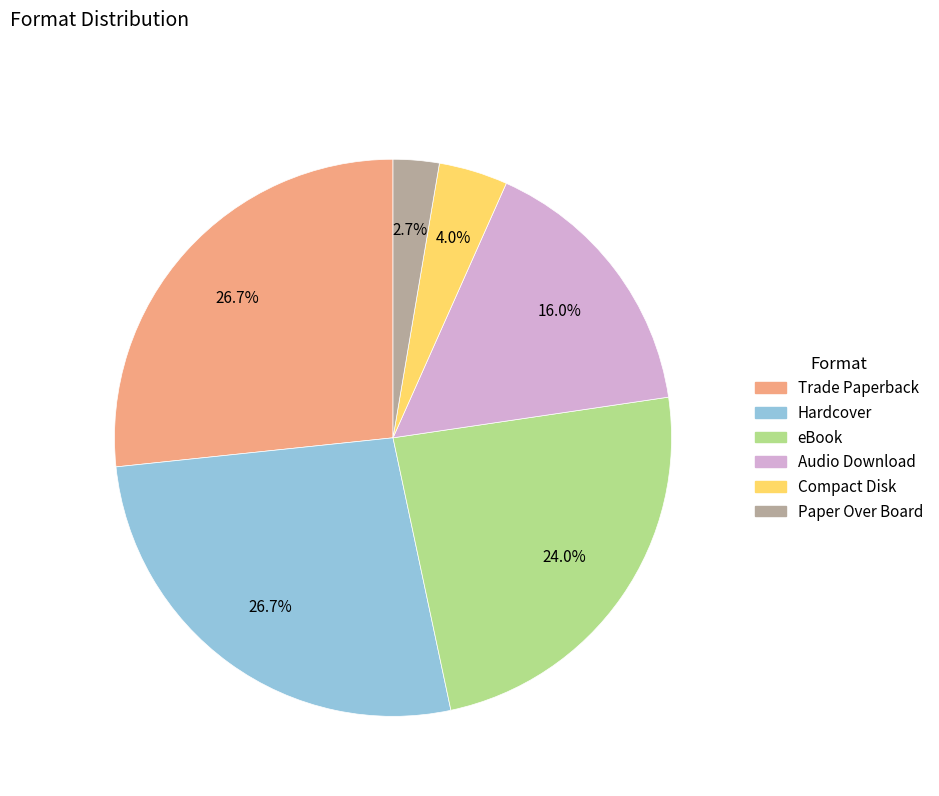

Approximately how many times larger is the value at Hardcover compared to Trade Paperback?

1.0